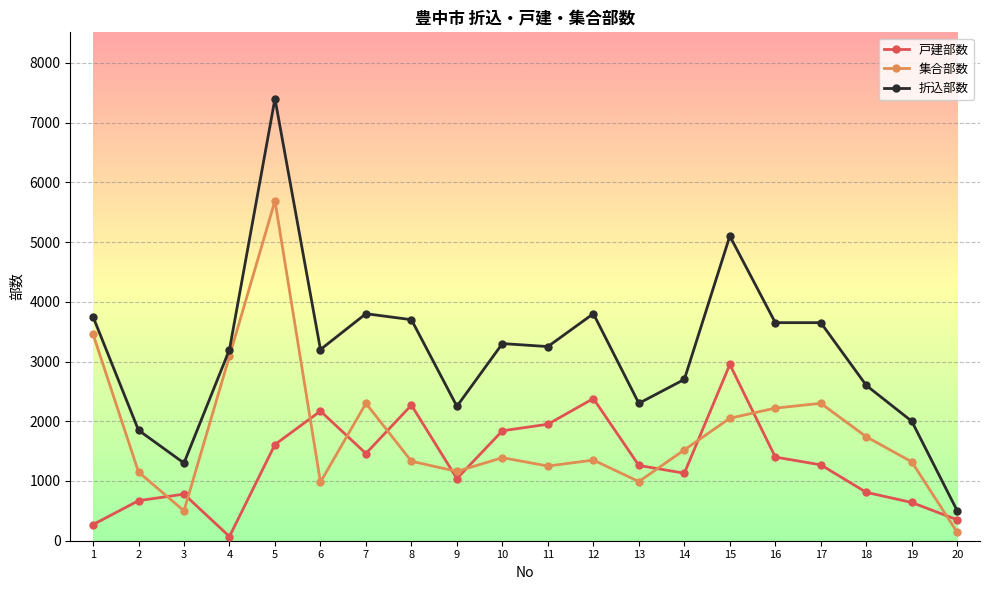

At which category is the sum across all series the highest?

5